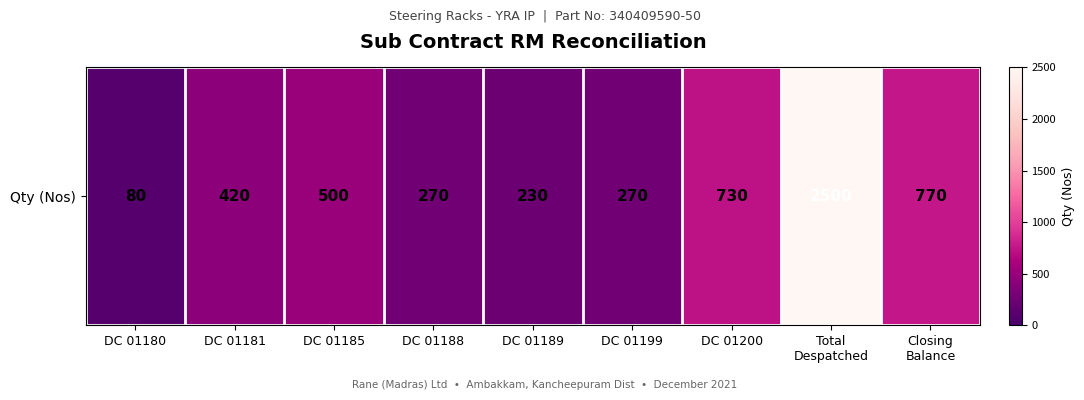

Which has a higher value, DC 01188 or Closing
Balance?

Closing
Balance